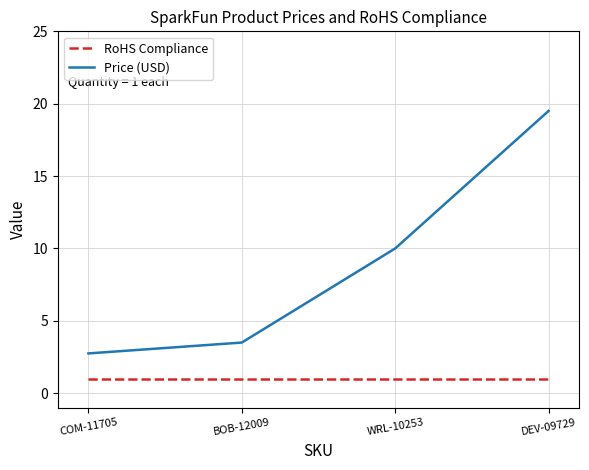

Which category has the highest value across all series?

DEV-09729